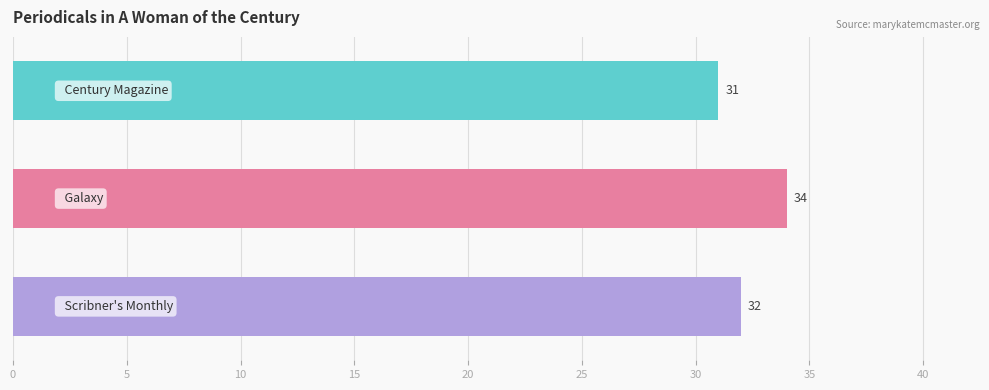

Reading bottom to top, list all the values displayed in this chart.

32	34	31